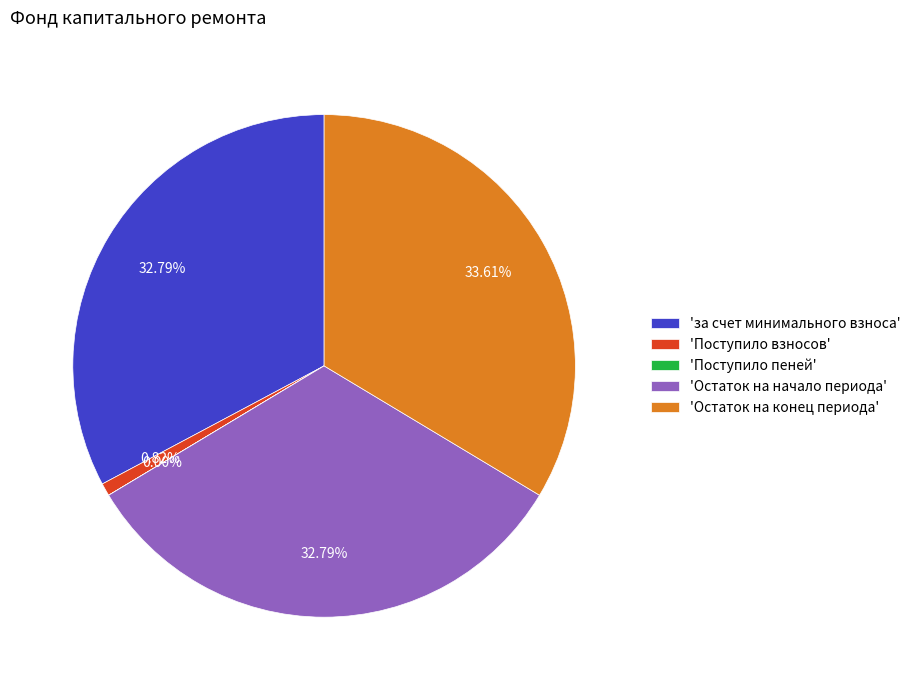

Combined, do 'Остаток на начало периода' and 'за счет минимального взноса' account for over 50%?

Yes